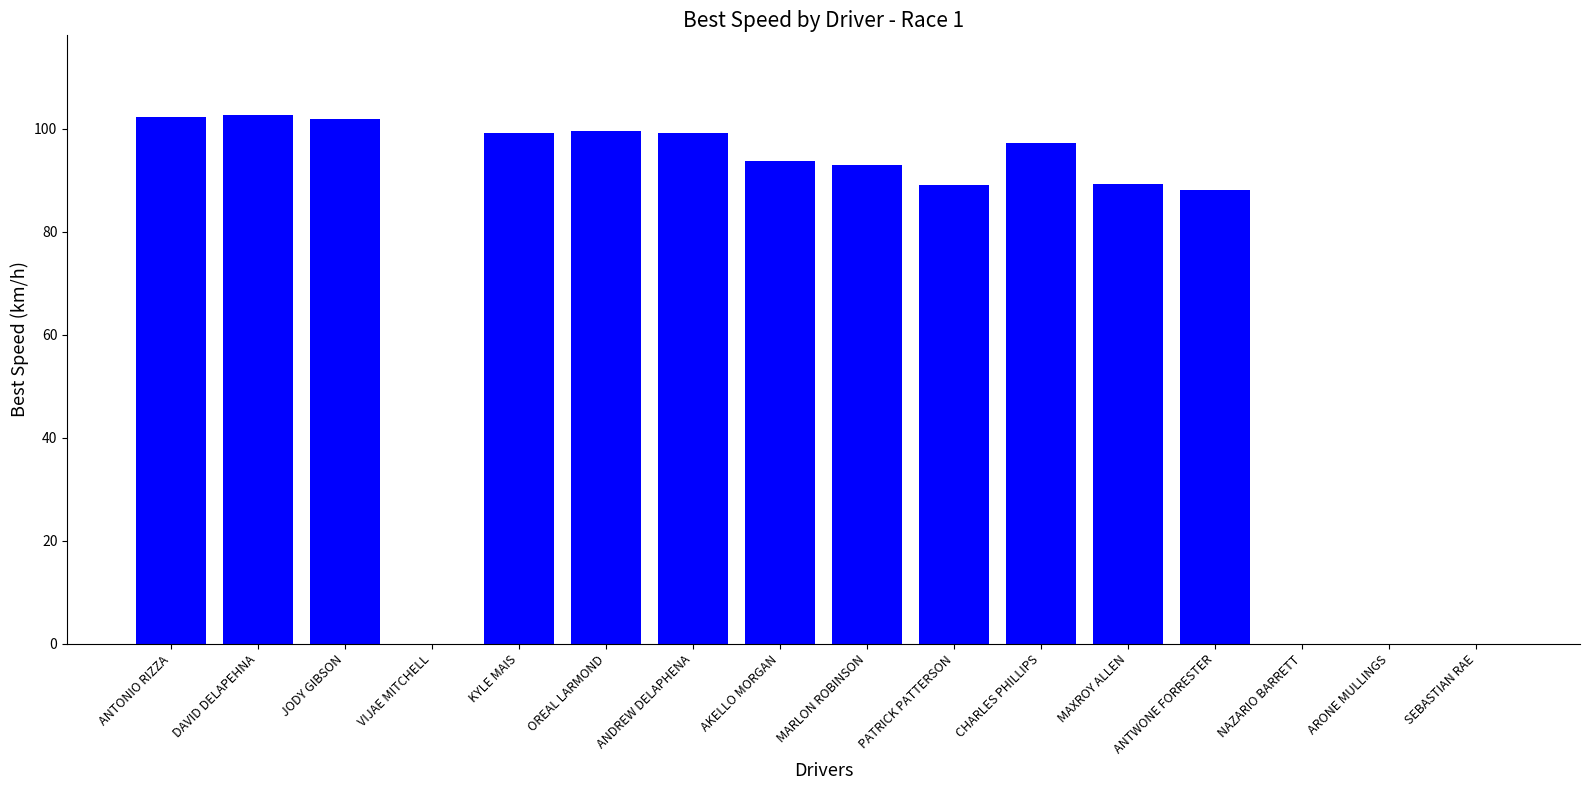

Are the bars horizontal?

No